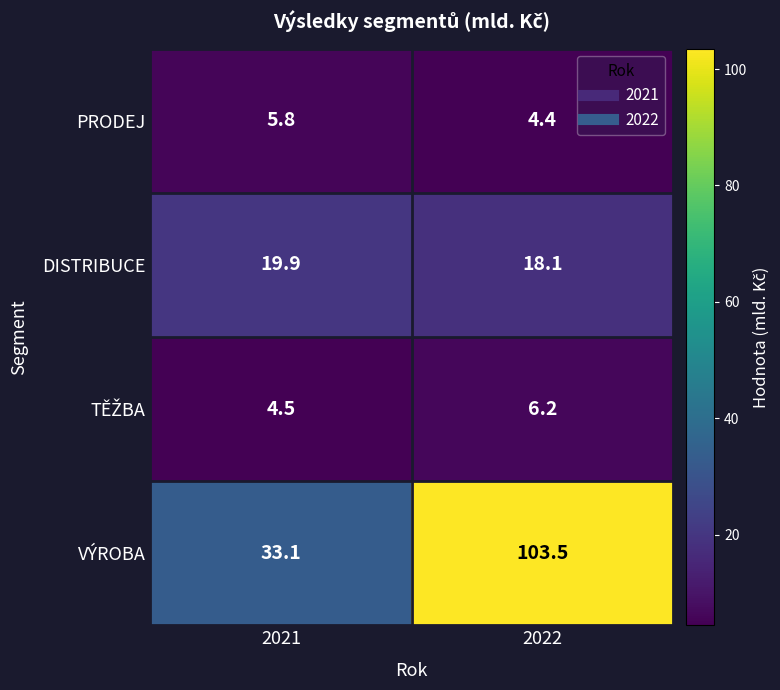

What is the difference between the maximum and minimum values in the VÝROBA series?

70.4